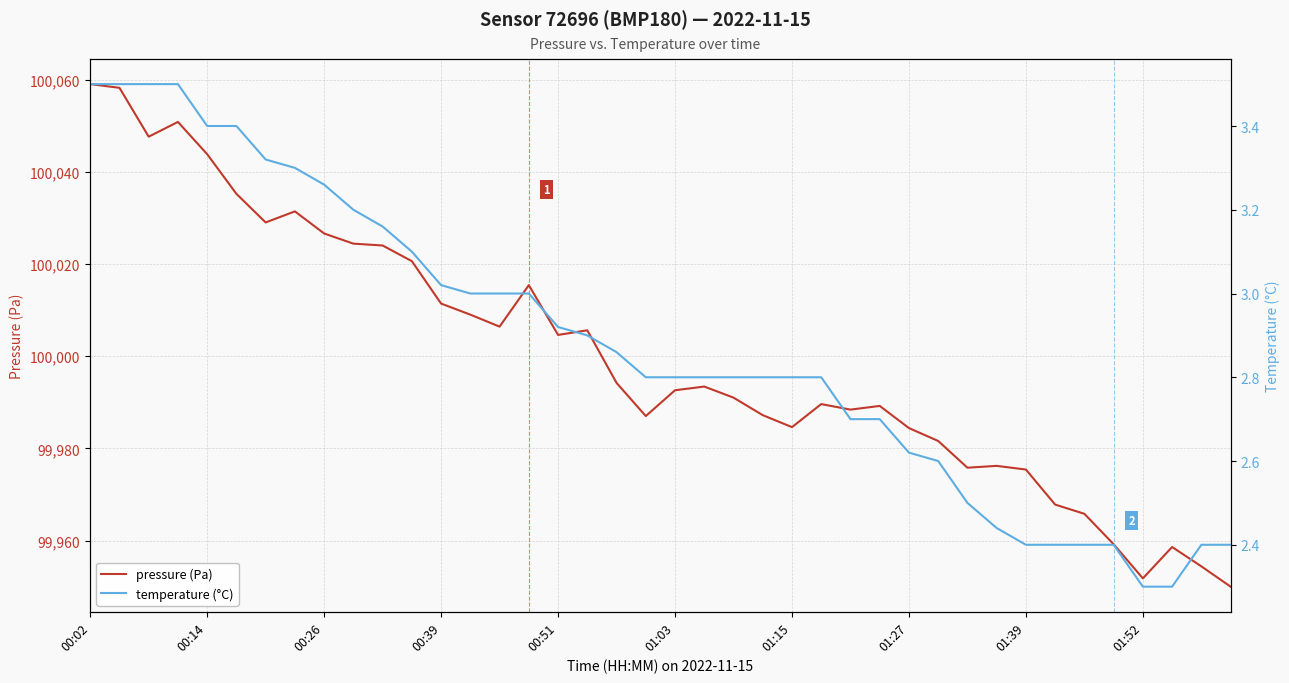

Is the value of temperature (°C) at 29 greater than the value of pressure (Pa) at 34?

No